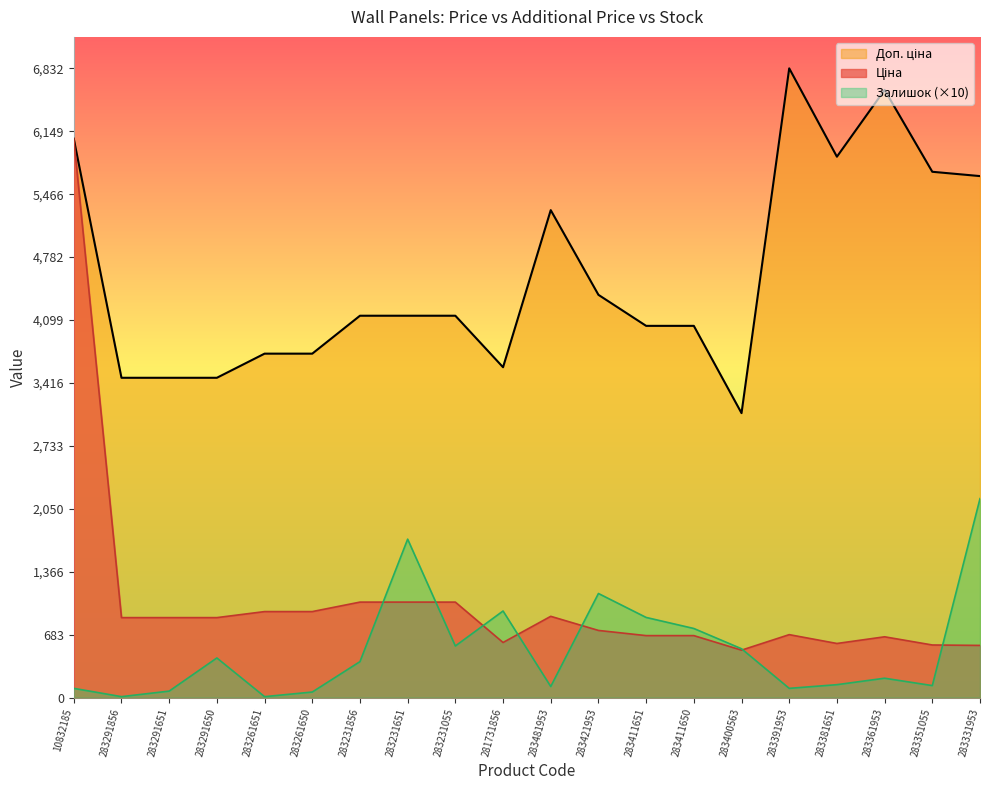

True or false: Ціна has a value of 1392.7 at 283291856.

False